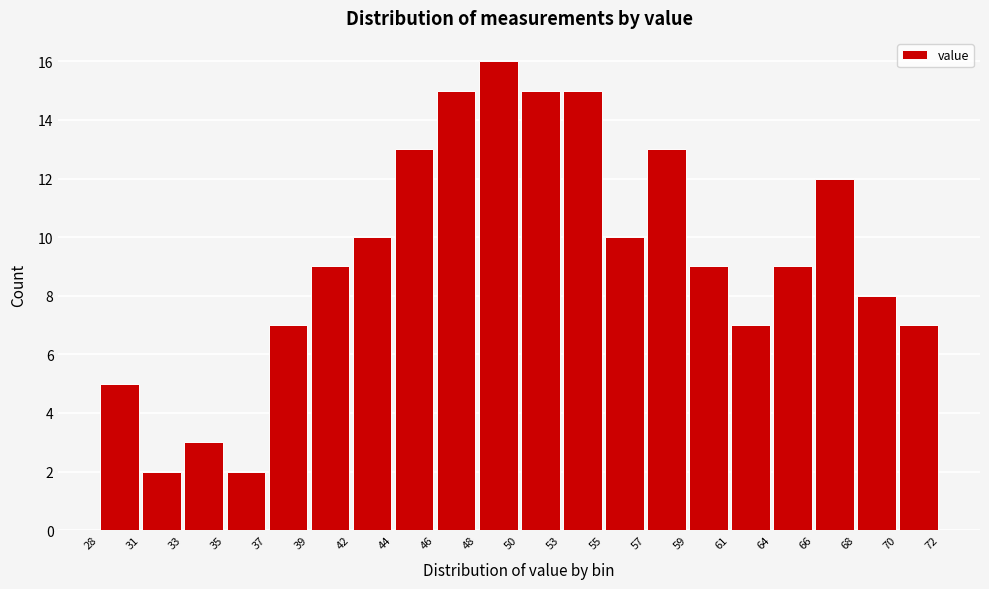

Which range on the x-axis has the tallest bar?

48 to 50